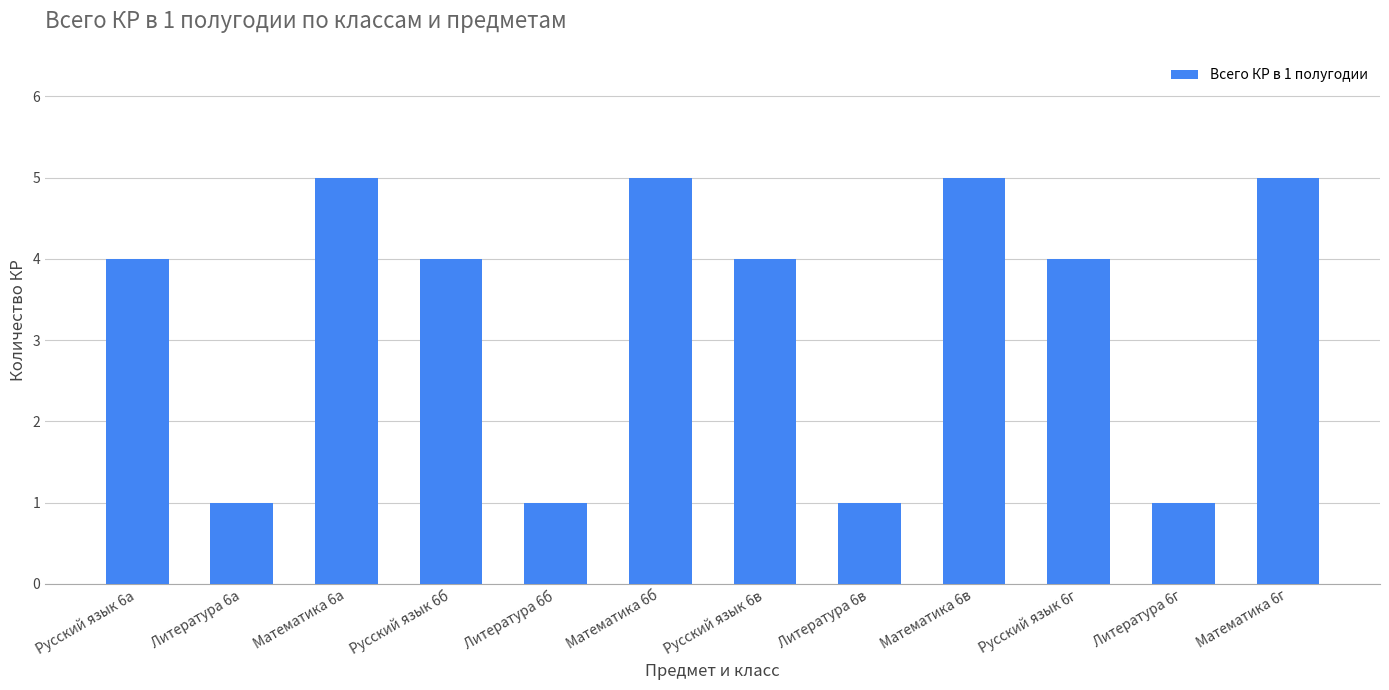

True or false: the data shows 2 at Математика 6г.

False